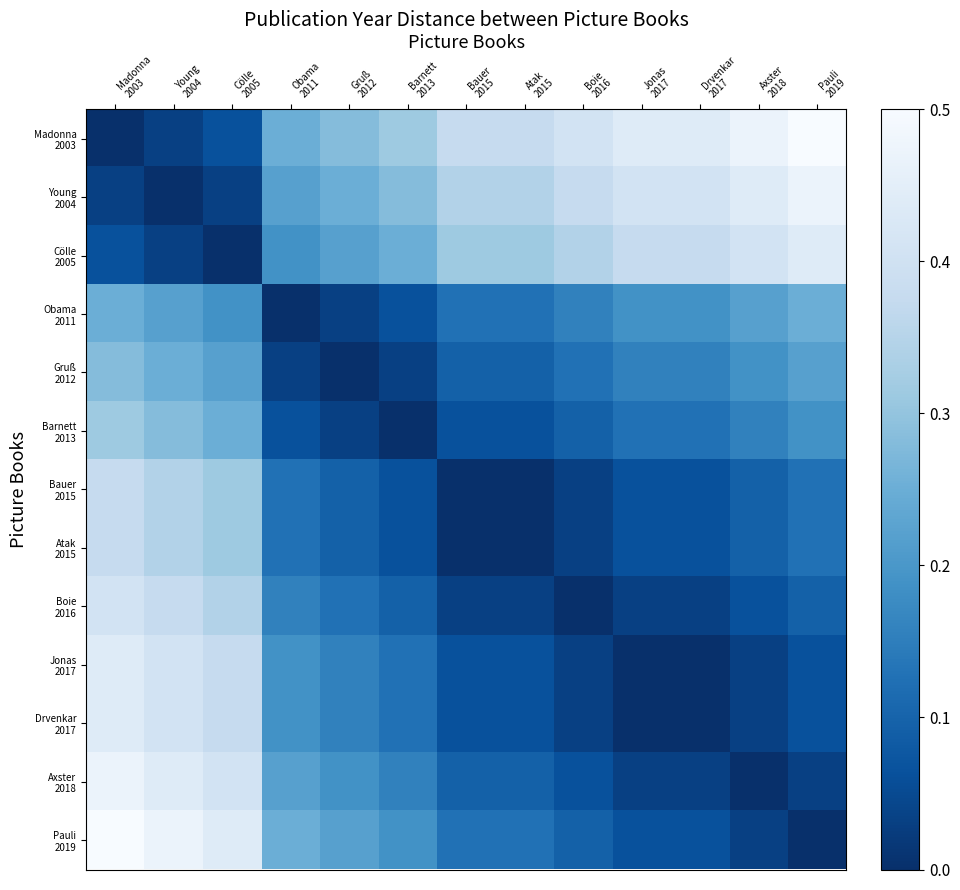

At which category is the sum across all series the highest?

Madonna
2003